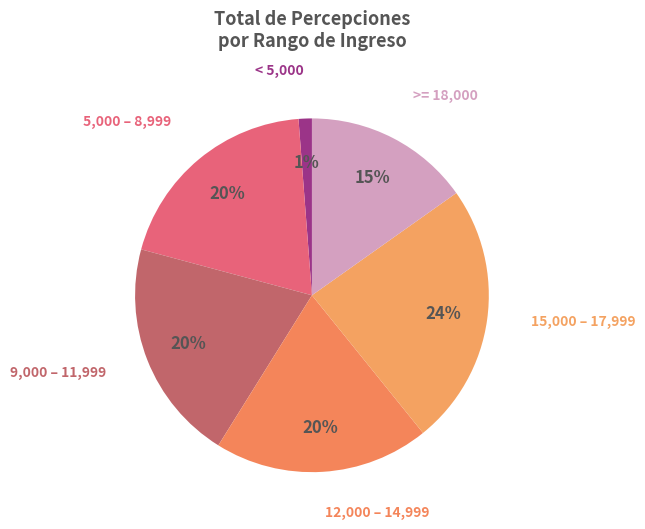

How many segments does this pie chart have?

6